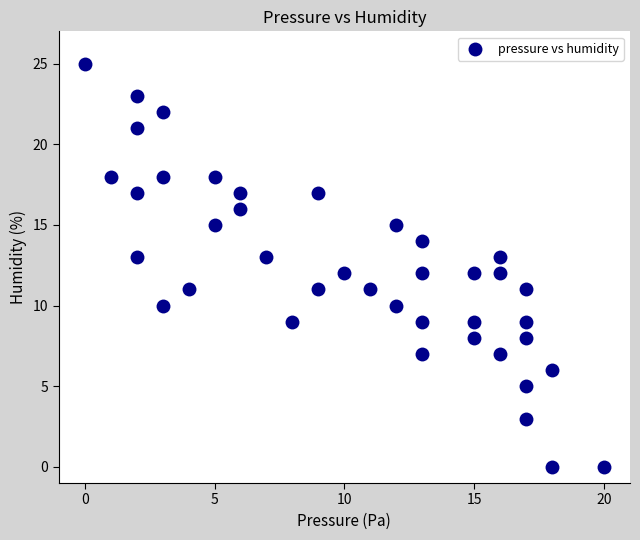

What is the range of X values (max minus min)?

20